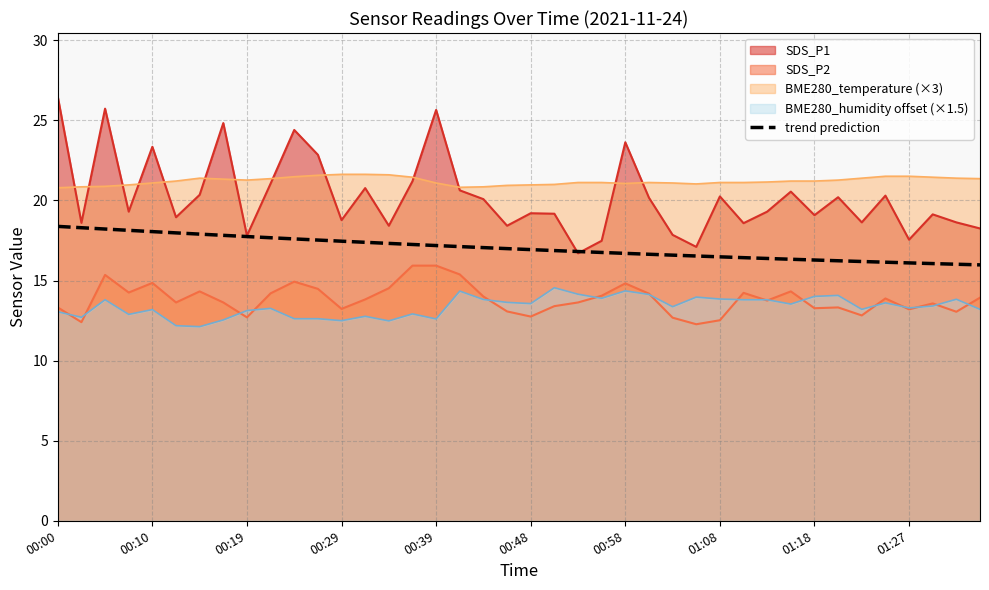

Reading left to right, what are all the values shown in this chart?

18.4	18.3	18.2	18.1	18.1	18.0	17.9	17.8	17.7	17.7	17.6	17.5	17.5	17.4	17.3	17.2	17.2	17.1	17.1	17.0	16.9	16.9	16.8	16.8	16.7	16.6	16.6	16.5	16.5	16.4	16.4	16.3	16.3	16.2	16.2	16.1	16.1	16.1	16.0	16.0